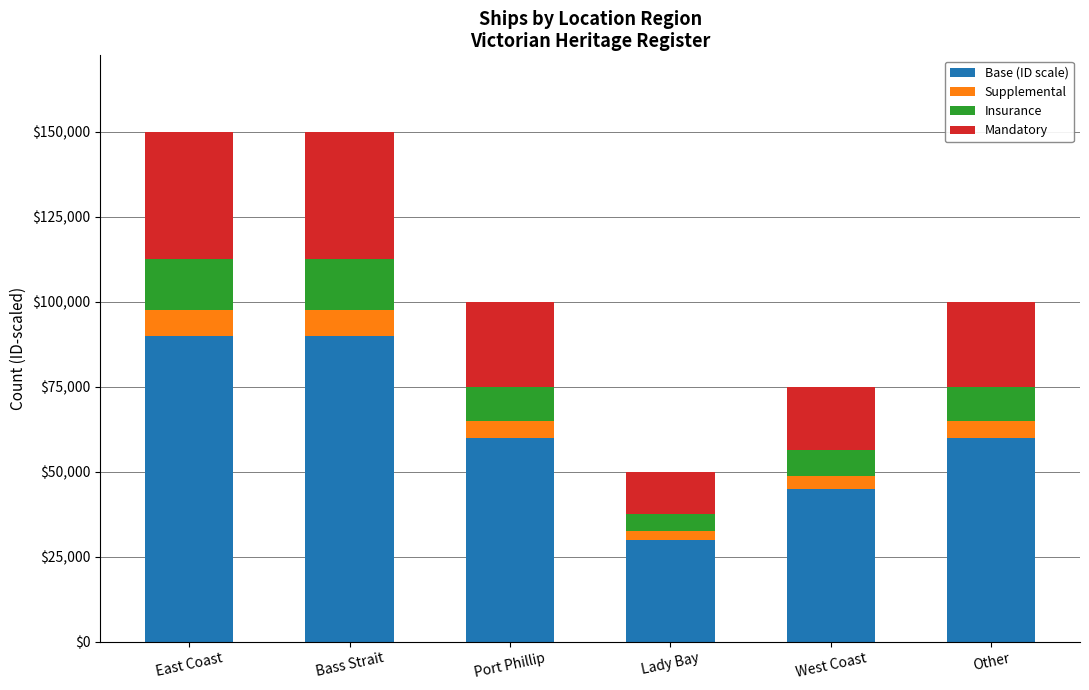

Reading left to right, what are the values for Base (ID scale)?

East Coast=90000.0	Bass Strait=90000.0	Port Phillip=60000.0	Lady Bay=30000.0	West Coast=45000.0	Other=60000.0